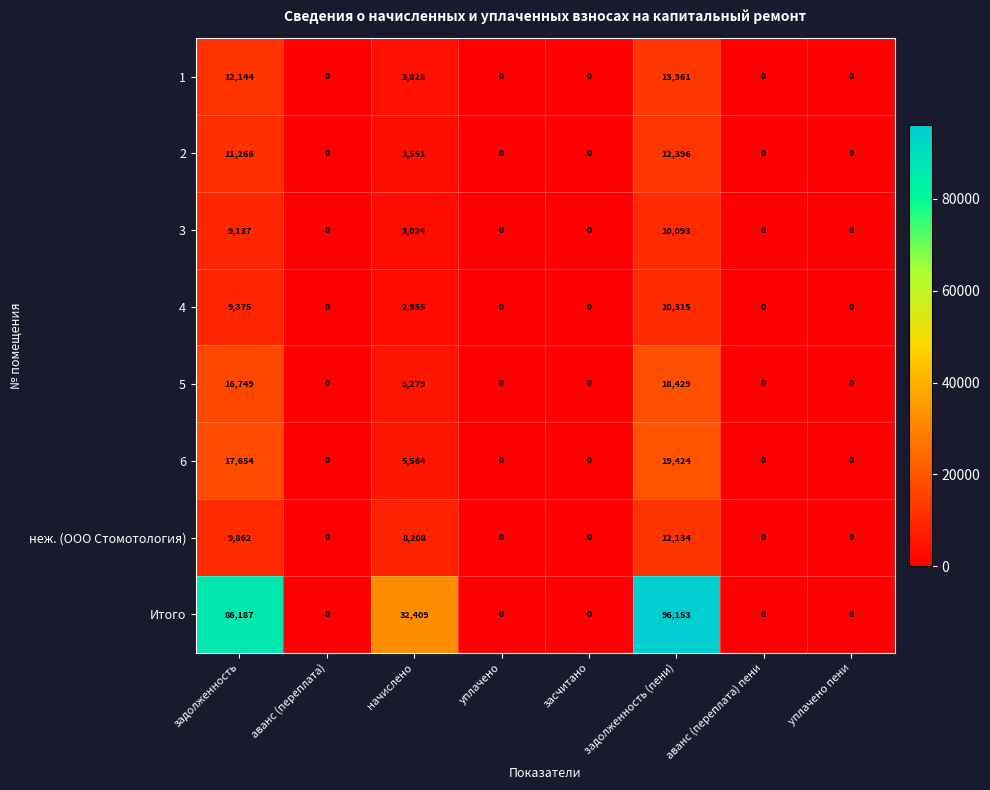

What is the difference between the highest and lowest values at задолженность?

77050